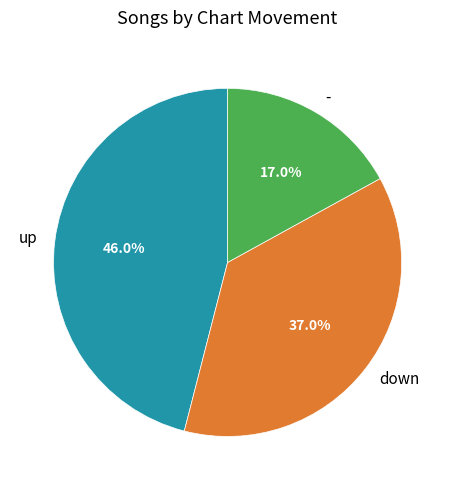

Rank the categories by value from highest to lowest.

up, down, -